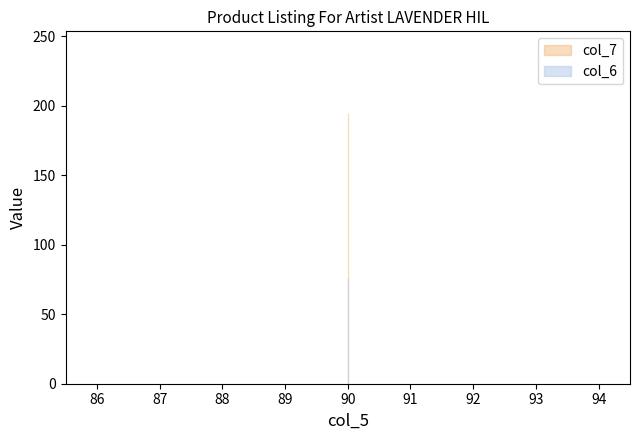

What are all the series names shown in the legend?

col_6, col_7